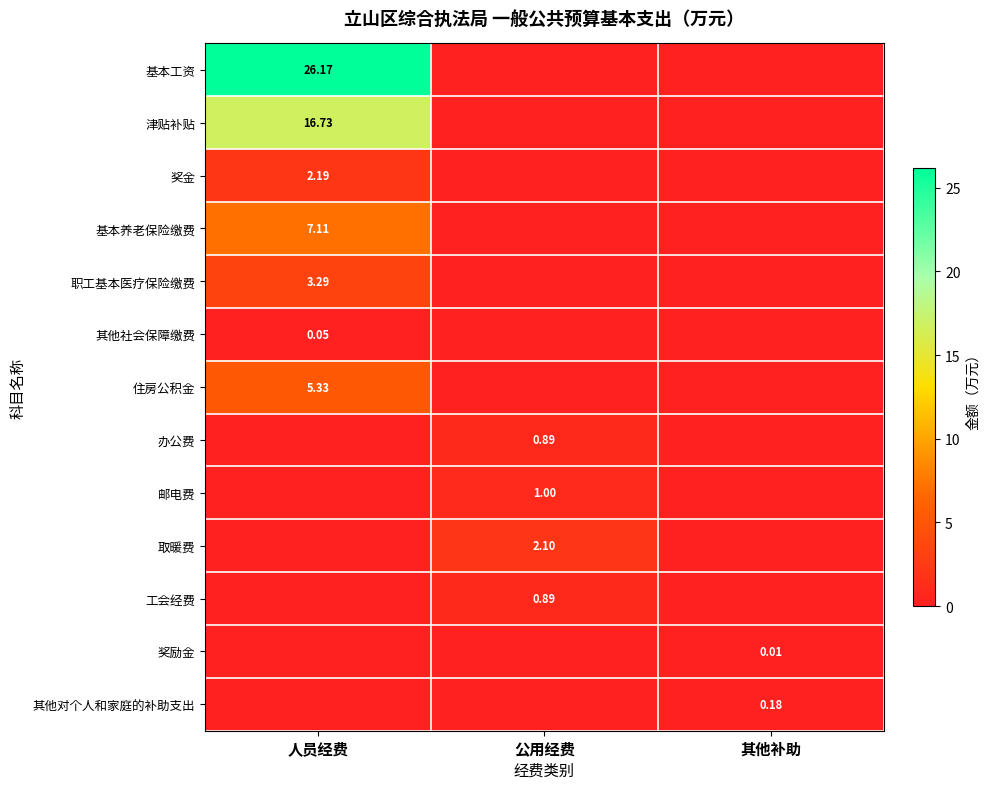

The 其他社会保障缴费 series shows 0.0 at 其他补助. True or false?

True